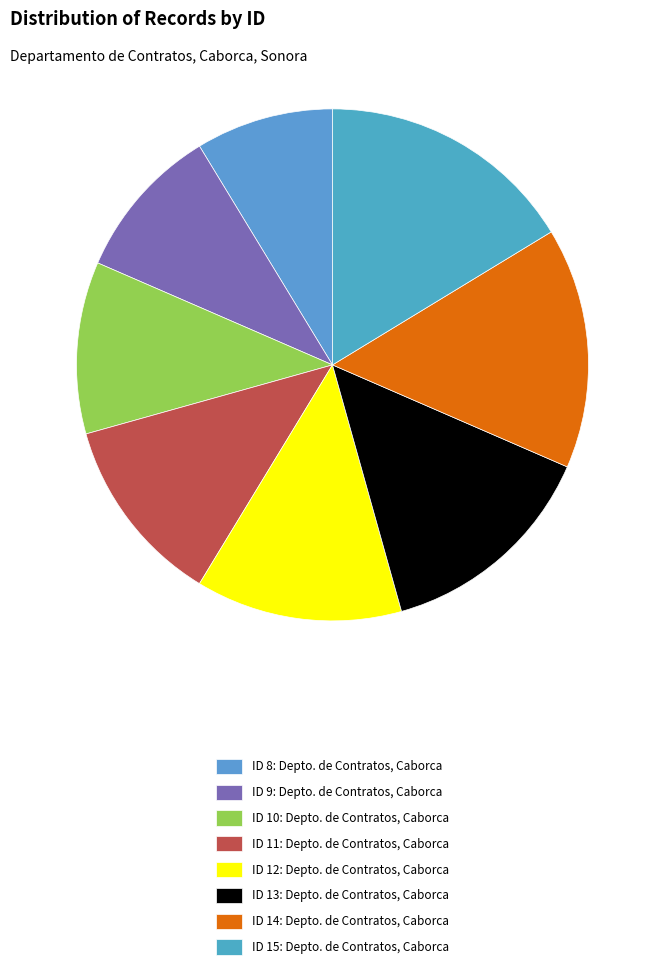

Rank the categories by value from highest to lowest.

ID 15: Depto. de Contratos, Caborca, ID 14: Depto. de Contratos, Caborca, ID 13: Depto. de Contratos, Caborca, ID 12: Depto. de Contratos, Caborca, ID 11: Depto. de Contratos, Caborca, ID 10: Depto. de Contratos, Caborca, ID 9: Depto. de Contratos, Caborca, ID 8: Depto. de Contratos, Caborca